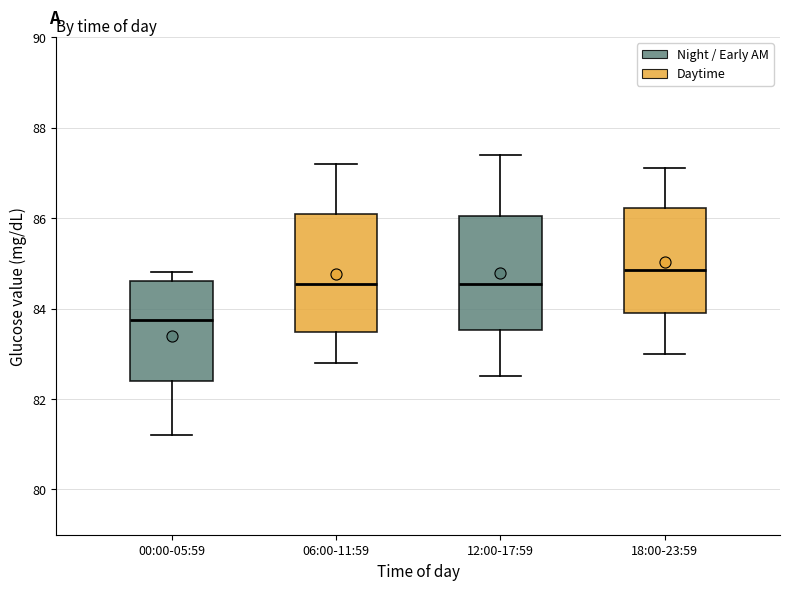

Reading left to right, transcribe this box plot: for each box, give where its median line is, the range the box spans, and where its two whiskers end, as read against the y-axis. The values are not printed on the chart, so give them approximately, as read against the axis.

00:00-05:59: median 83.8, box 82.4 to 84.6, whiskers 81.2 to 84.8
06:00-11:59: median 84.6, box 83.4 to 86.2, whiskers 82.8 to 87.2
12:00-17:59: median 84.6, box 83.6 to 86.0, whiskers 82.6 to 87.4
18:00-23:59: median 84.8, box 84.0 to 86.2, whiskers 83.0 to 87.2